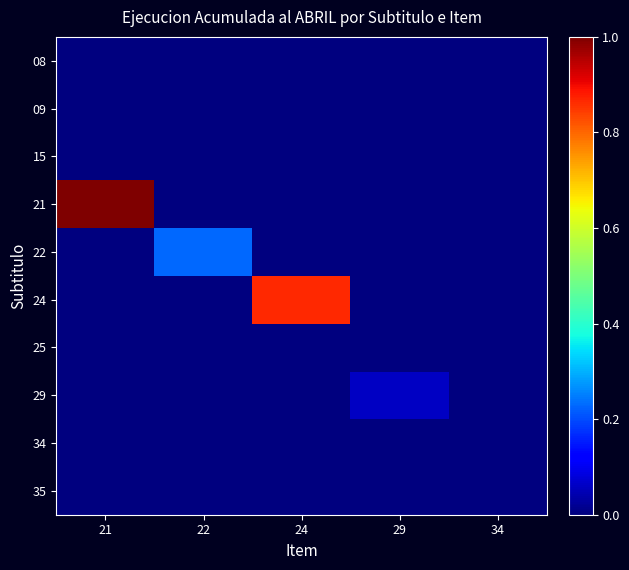

Count the number of data series in this chart.

10